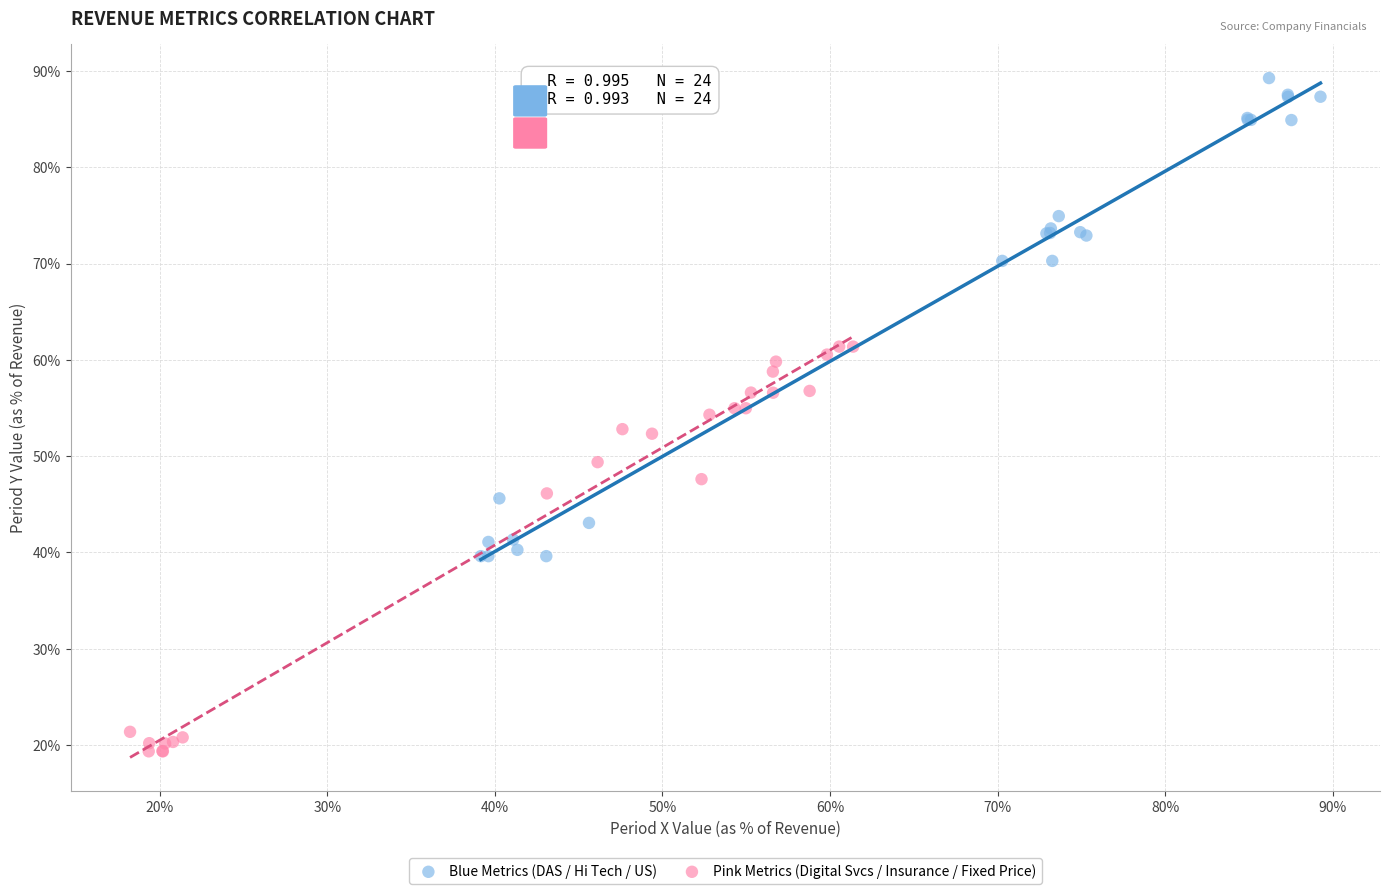

Which series reaches the minimum Y coordinate?

Pink Metrics (Digital Svcs / Insurance / Fixed Price)